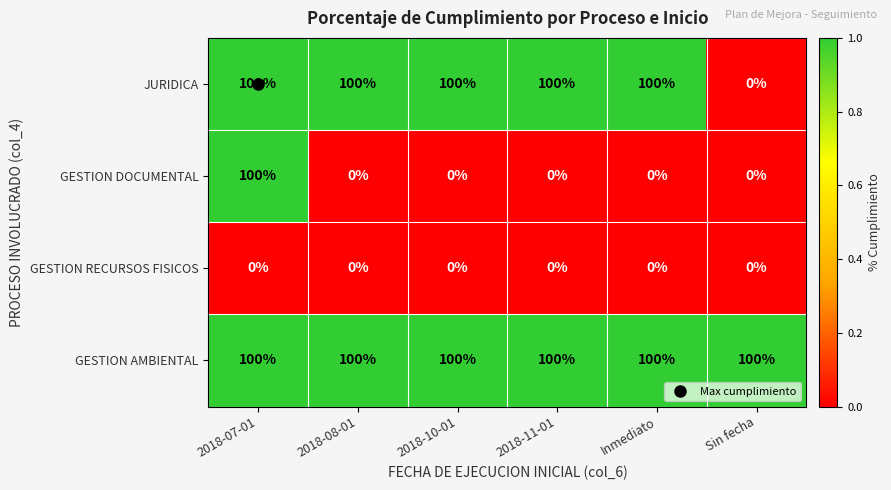

List the series in order of their overall mean, highest first.

GESTION AMBIENTAL, JURIDICA, GESTION DOCUMENTAL, GESTION RECURSOS FISICOS